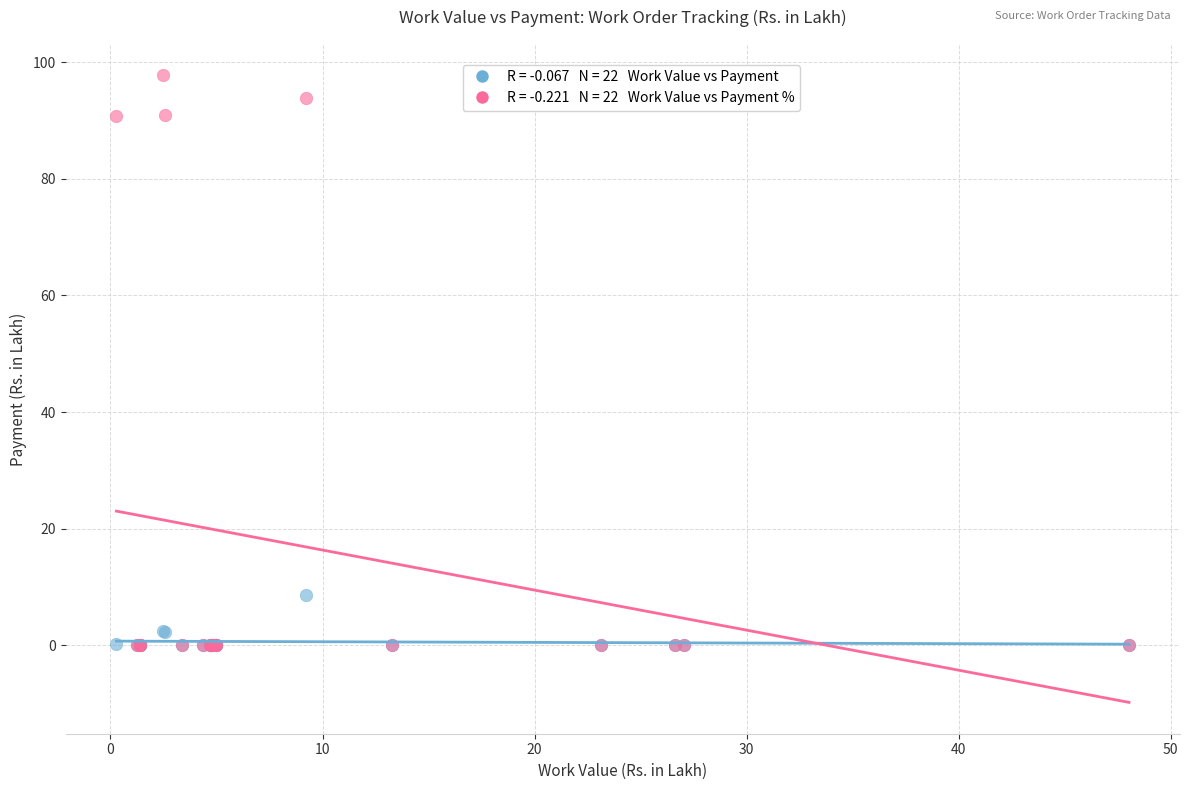

Across all series, what Y value is closest to 48?

8.7